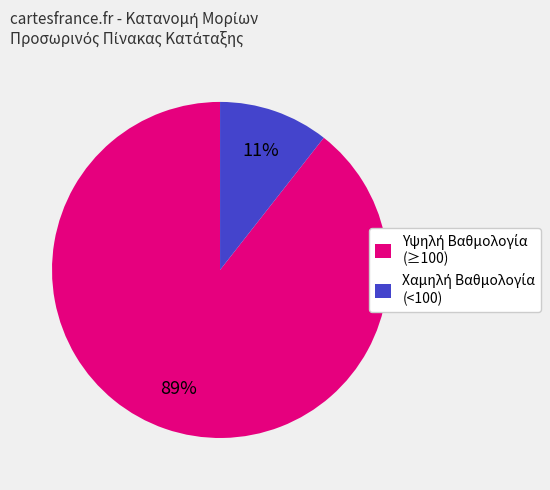

Does any single category account for the majority?

Yes